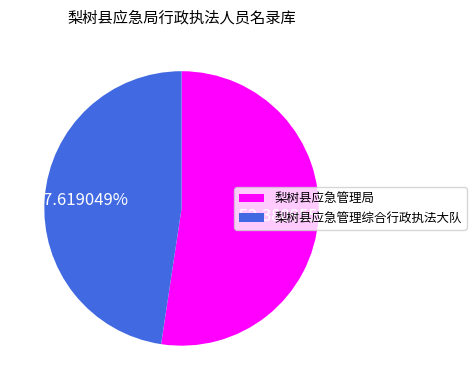

How many segments does this pie chart have?

2